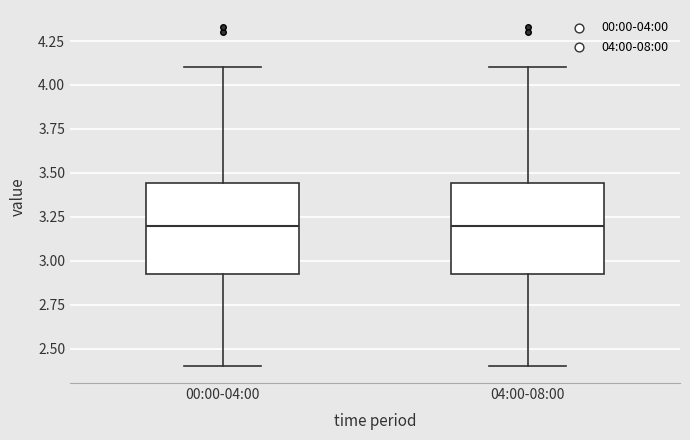

Reading left to right, read every box against the y-axis: the position of its median line, the range the box covers, and the ends of its whiskers. The values are not printed on the chart, so give them approximately, as read against the axis.

00:00-04:00: median 3.20, box 2.90 to 3.45, whiskers 2.40 to 4.10
04:00-08:00: median 3.20, box 2.90 to 3.45, whiskers 2.40 to 4.10